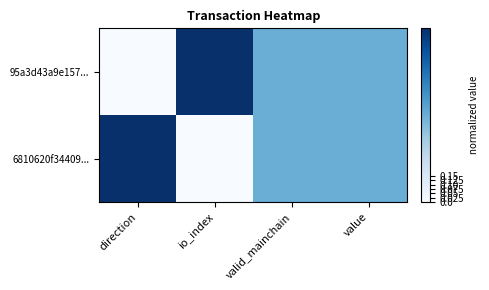

Which category has the highest value across all series?

io_index